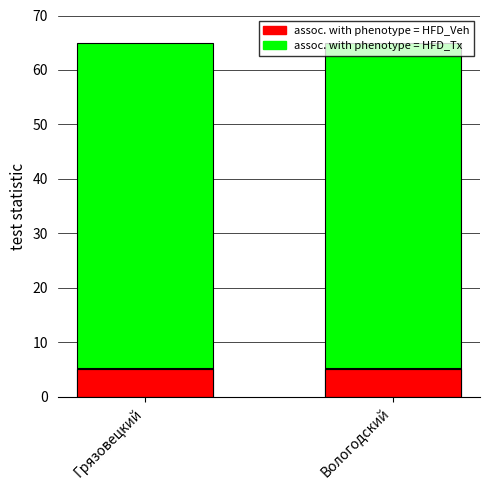

What position from the right is Вологодский?

1